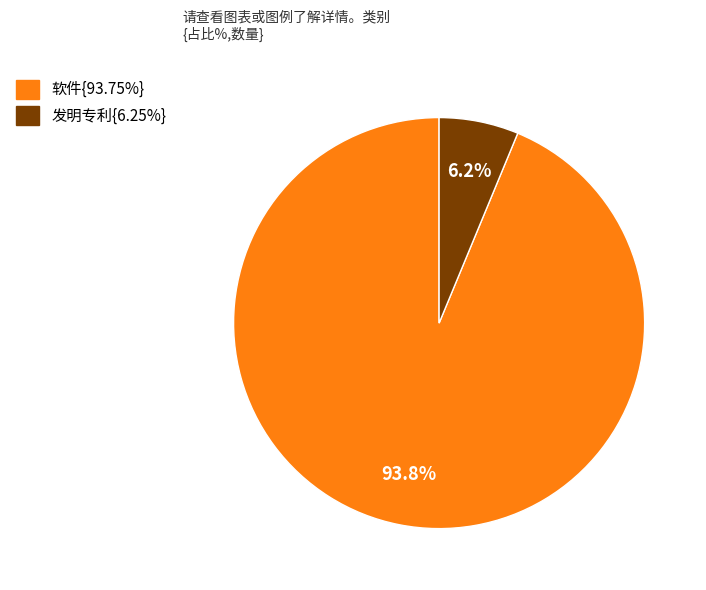

Is there a majority slice in this chart?

Yes